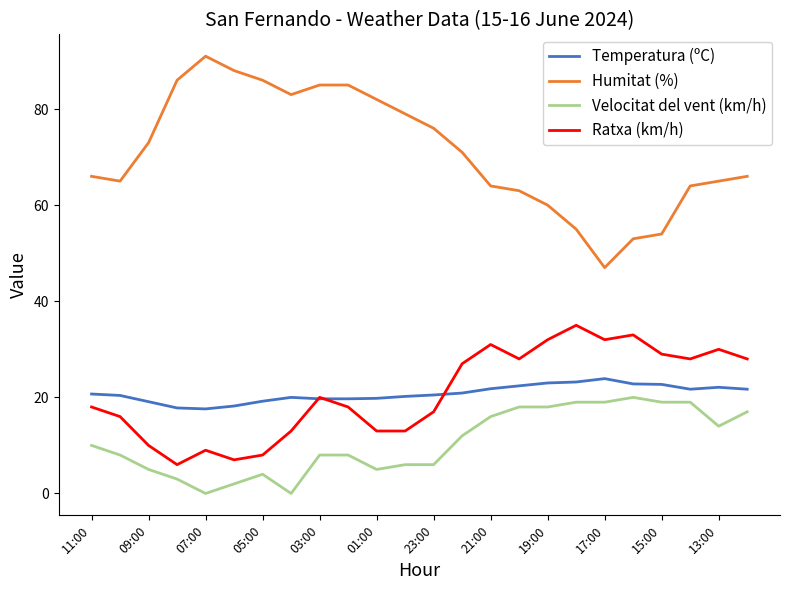

Which series has the largest total across all categories?

Humitat (%)